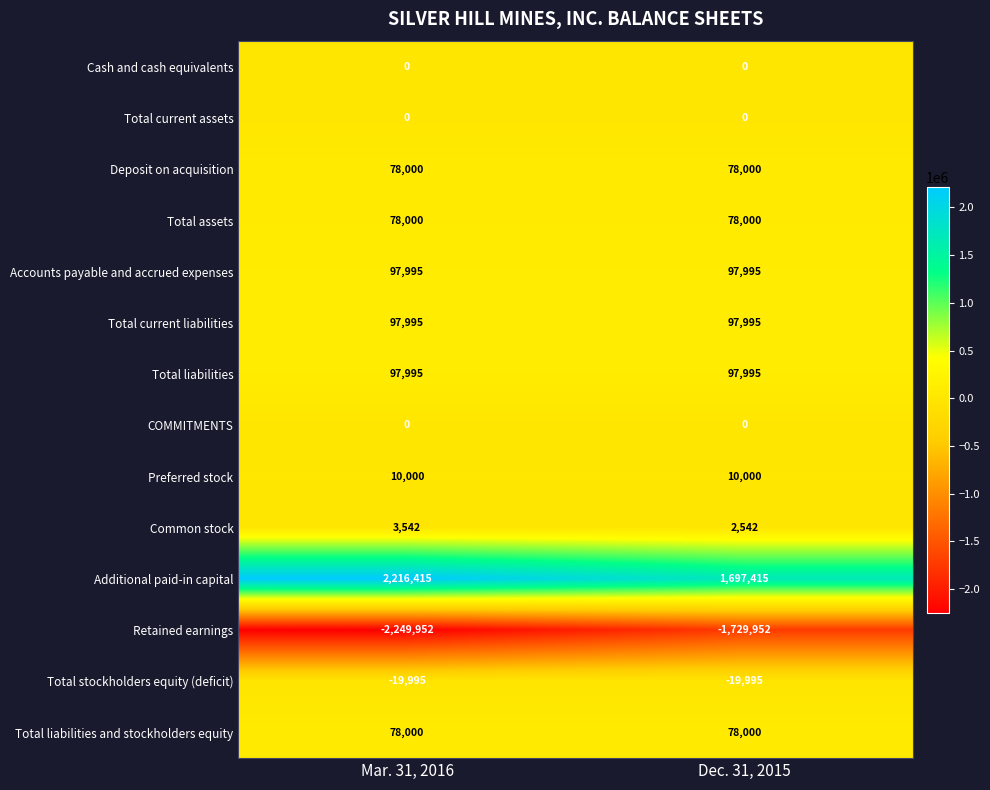

What is the maximum value shown in the chart?

2216415